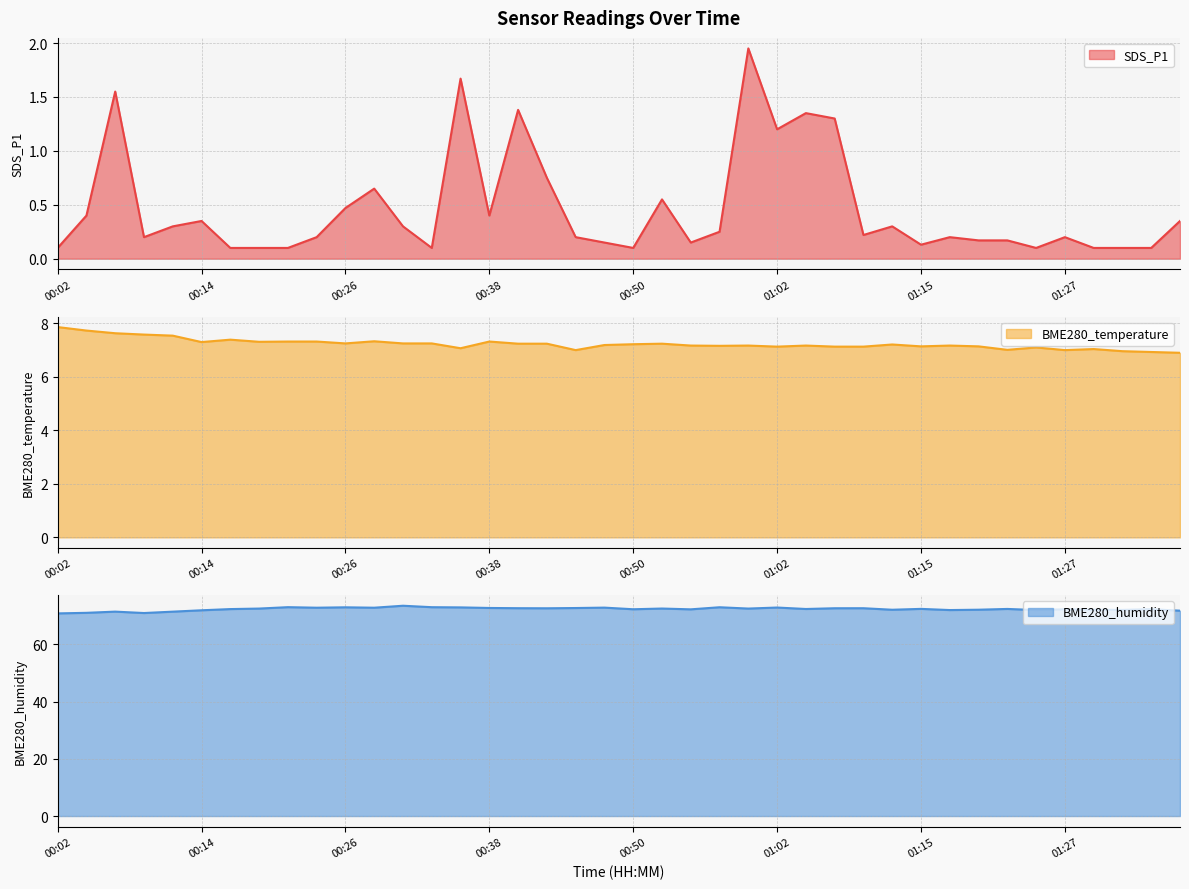

What is the difference between the maximum and minimum values in the BME280_temperature series?

1.0